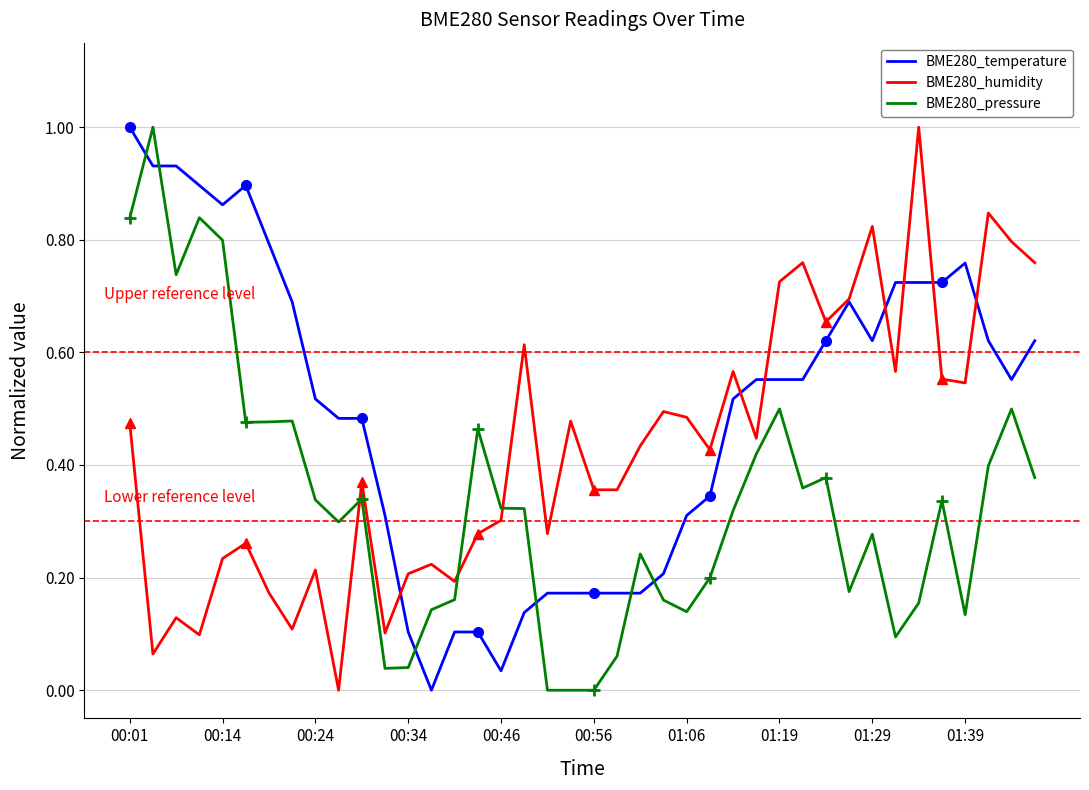

What is the sum of all BME280_pressure values?

13.3